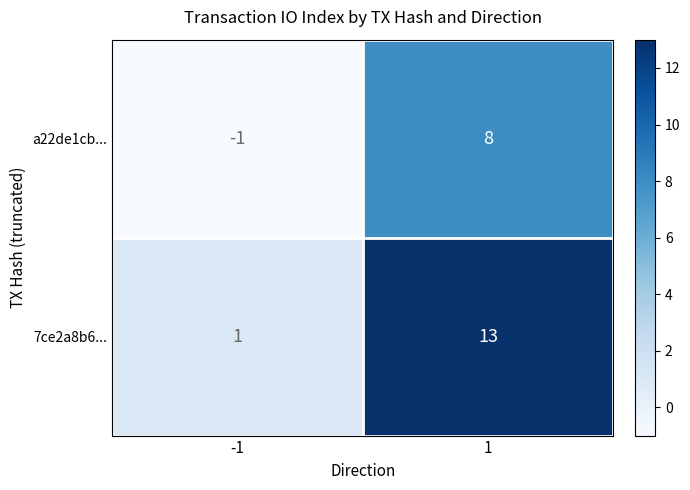

What is the difference between the a22de1cb... values at -1 and 1?

9